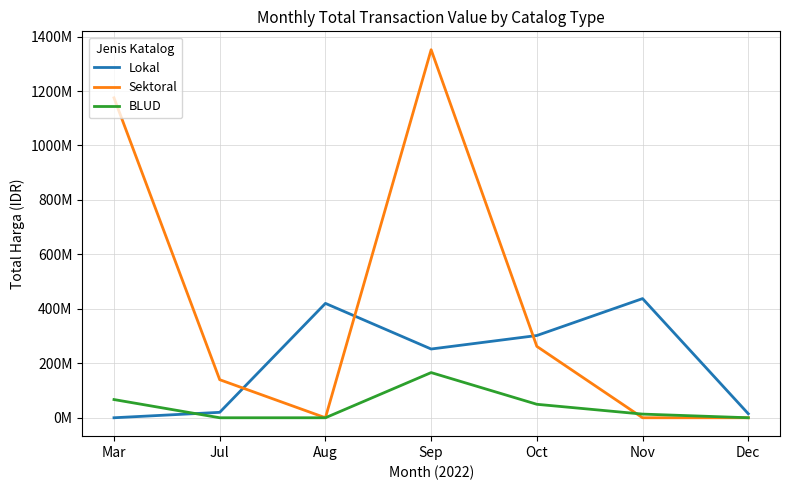

The value of BLUD at Nov is 5678079. True or false?

False